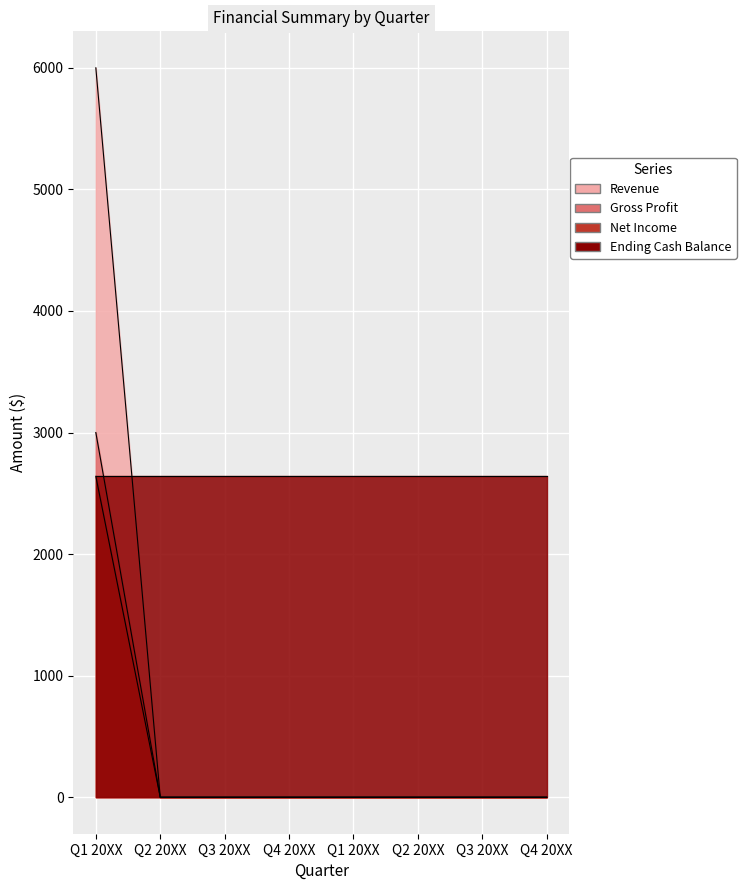

Between Q1 20XX and Q3 20XX, which is larger?

Q1 20XX